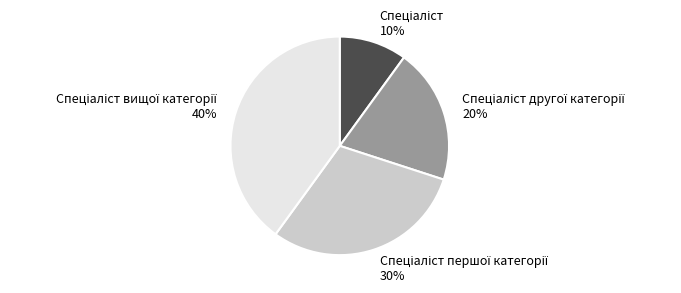

To the nearest percent, what is the difference between the largest and smallest slice percentages?

30%